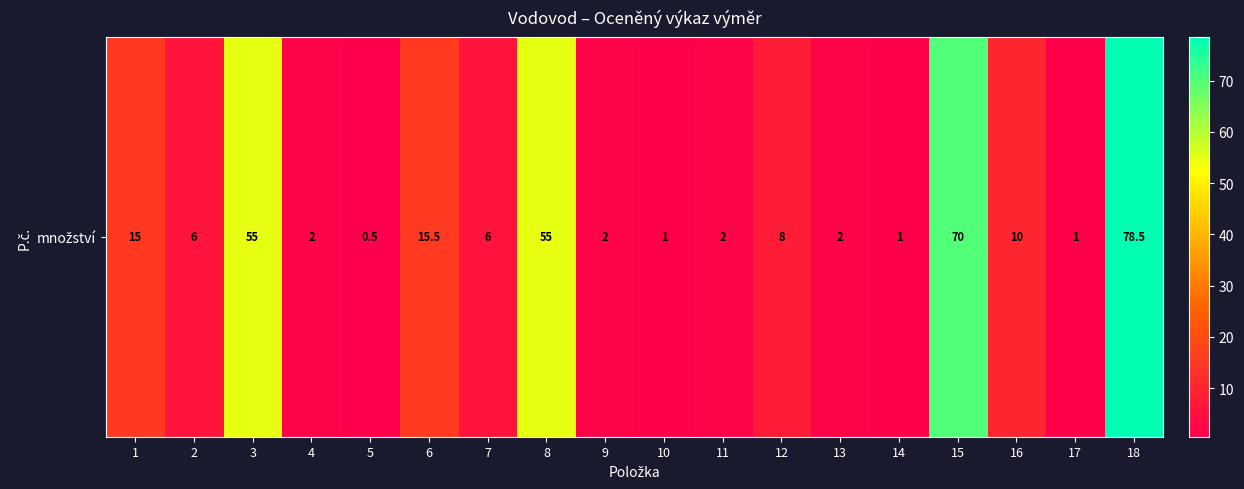

How many distinct data groups are displayed?

1